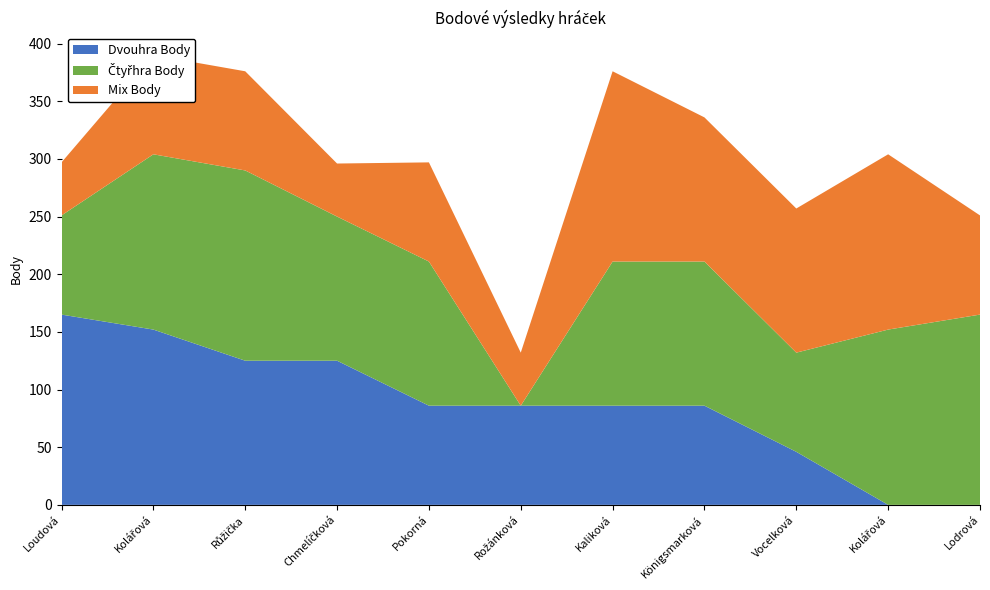

Reading right to left, transcribe all the data shown in this chart.

Dvouhra Body: 0	0	46	86	86	86	86	125	125	152	165
Čtyřhra Body: 165	152	86	125	125	0	125	125	165	152	86
Mix Body: 86	152	125	125	165	46	86	46	86	86	46